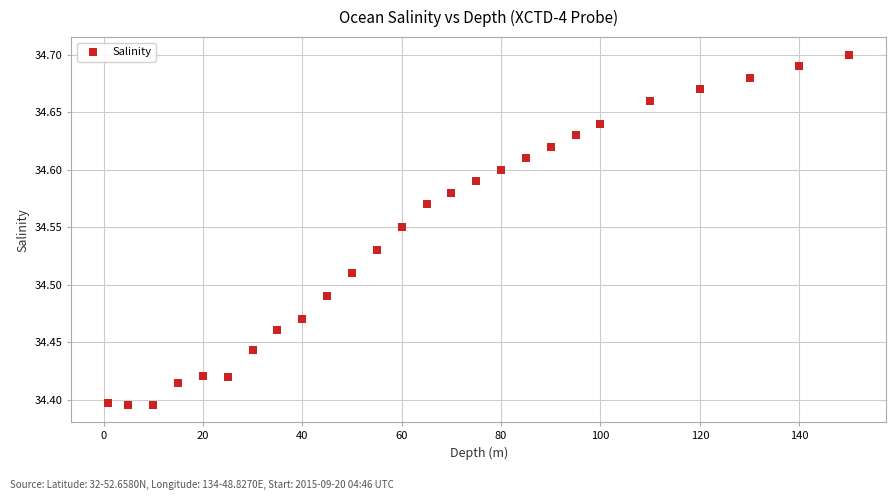

What is the range of X values (max minus min)?

149.0